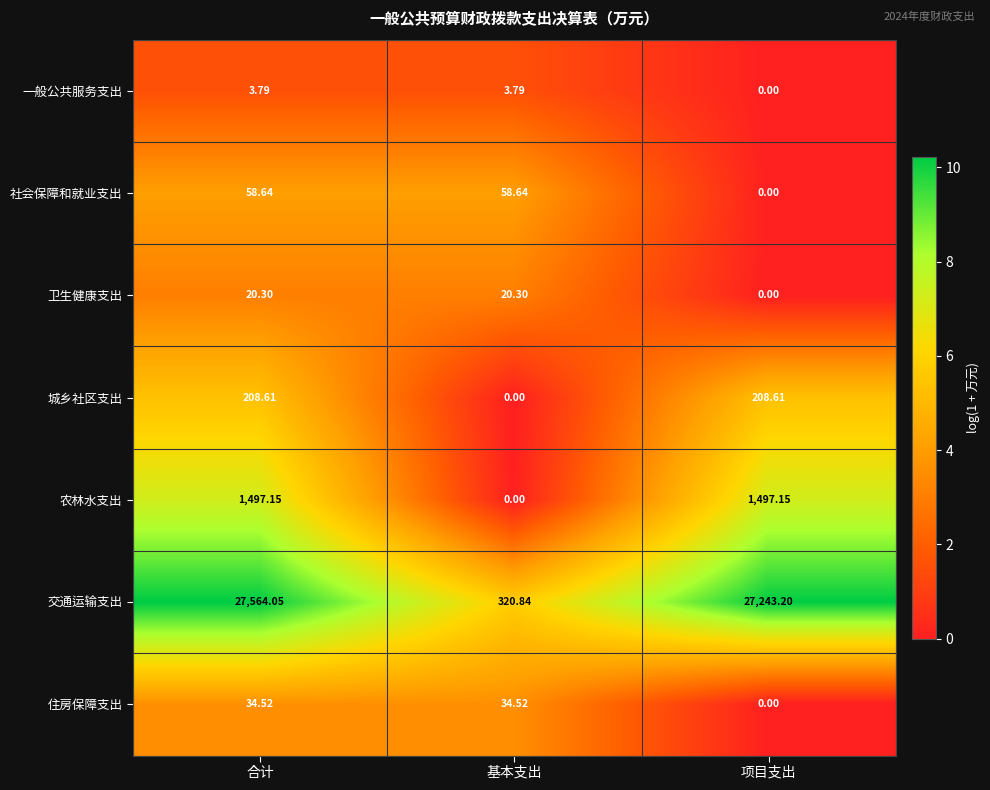

What is the difference between the highest and lowest values at 基本支出?

320.8